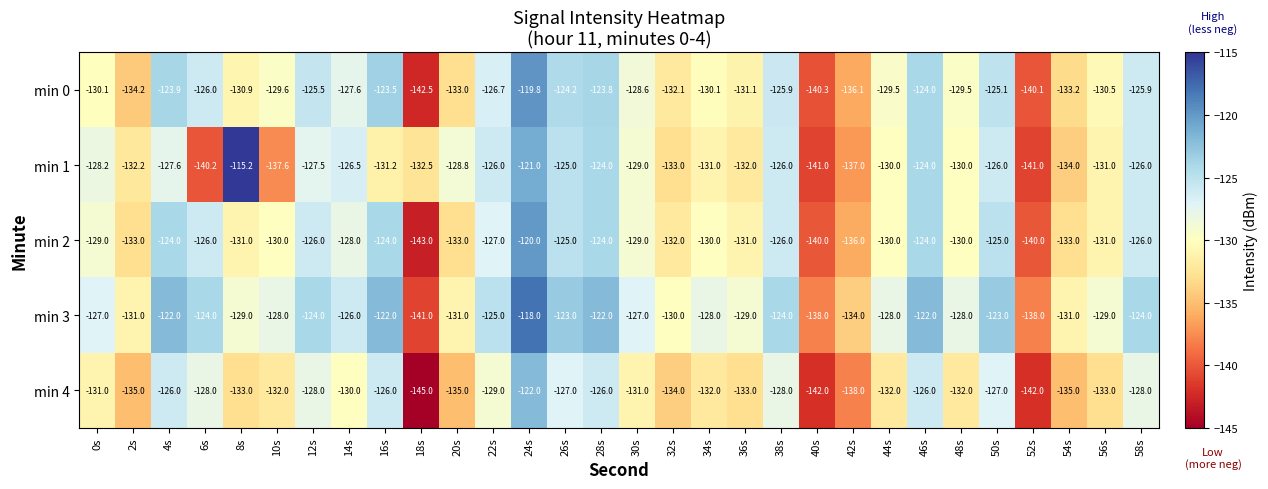

Rank the series at 8s from lowest to highest value.

min 4, min 2, min 0, min 3, min 1